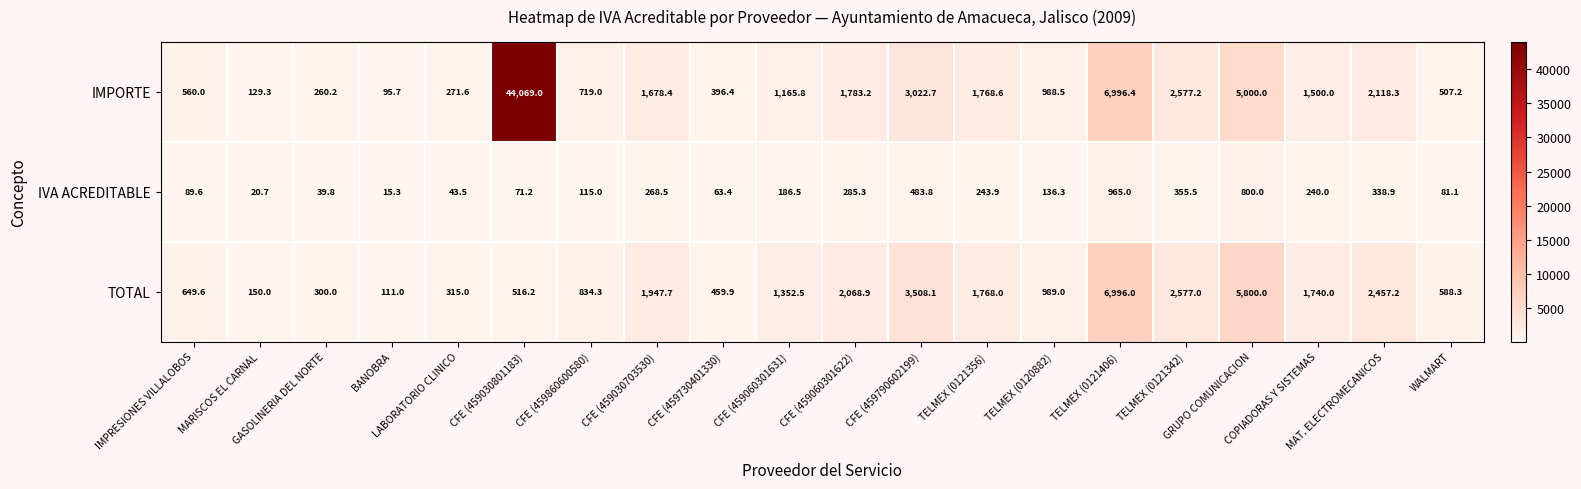

Which series has the largest total across all categories?

IMPORTE